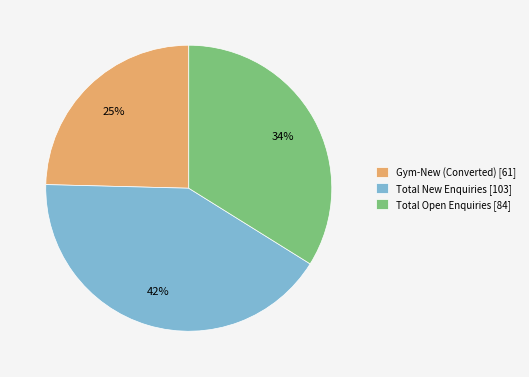

Which has a higher value, Total Open Enquiries [84] or Total New Enquiries [103]?

Total New Enquiries [103]